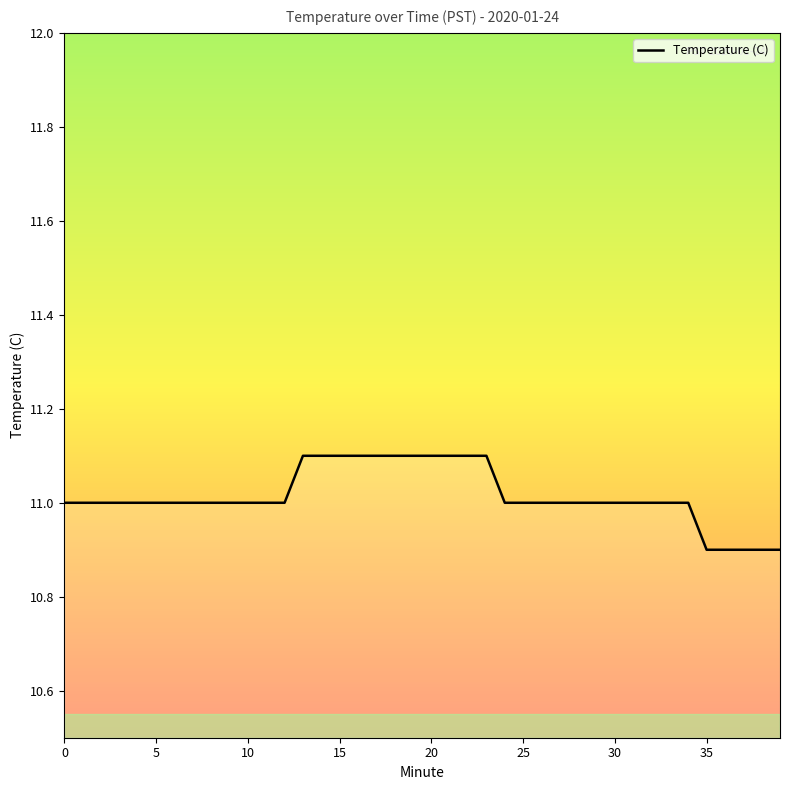

How many values are between 11 and 12?

35